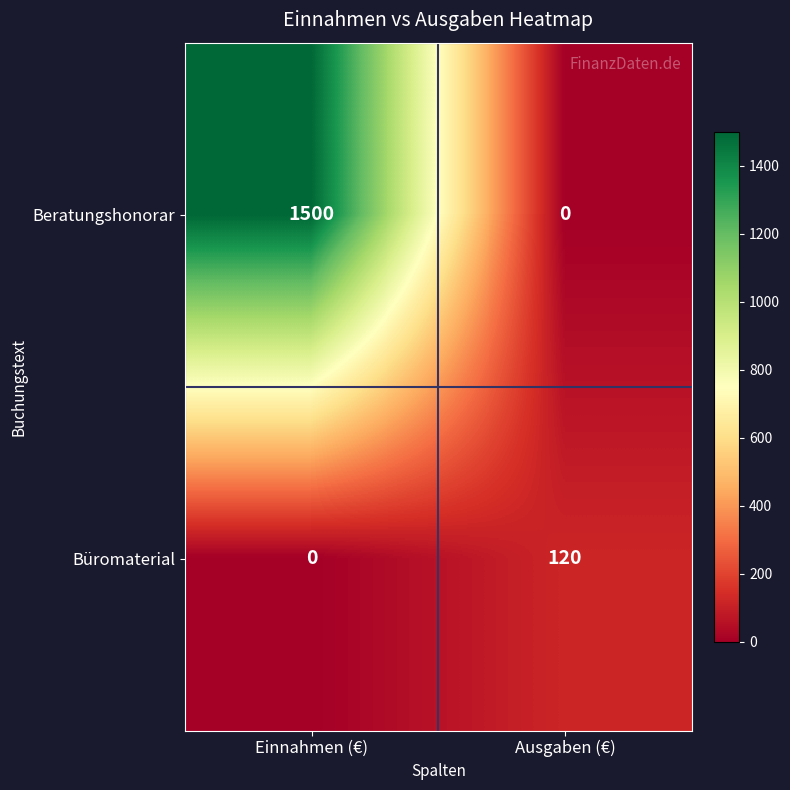

Rank the series by their average value, from highest to lowest.

Beratungshonorar, Büromaterial